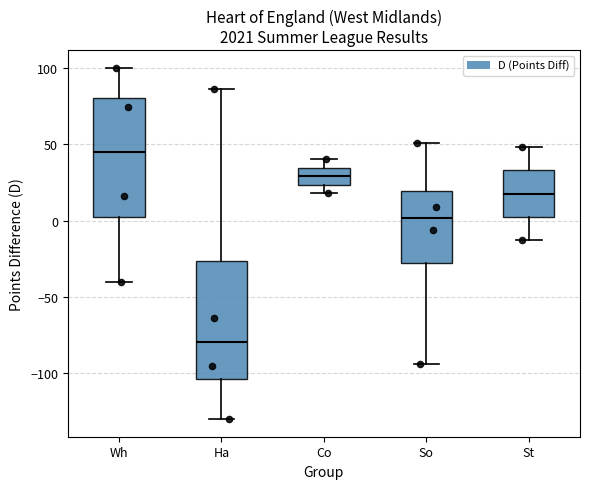

Reading left to right, read every box against the y-axis: the position of its median line, the range the box covers, and the ends of its whiskers. The values are not printed on the chart, so give them approximately, as read against the axis.

Wh: median 45, box 0 to 80, whiskers -40 to 100
Ha: median -80, box -105 to -25, whiskers -130 to 85
Co: median 30, box 25 to 35, whiskers 20 to 40
So: median 0, box -30 to 20, whiskers -95 to 50
St: median 20, box 0 to 35, whiskers -15 to 50